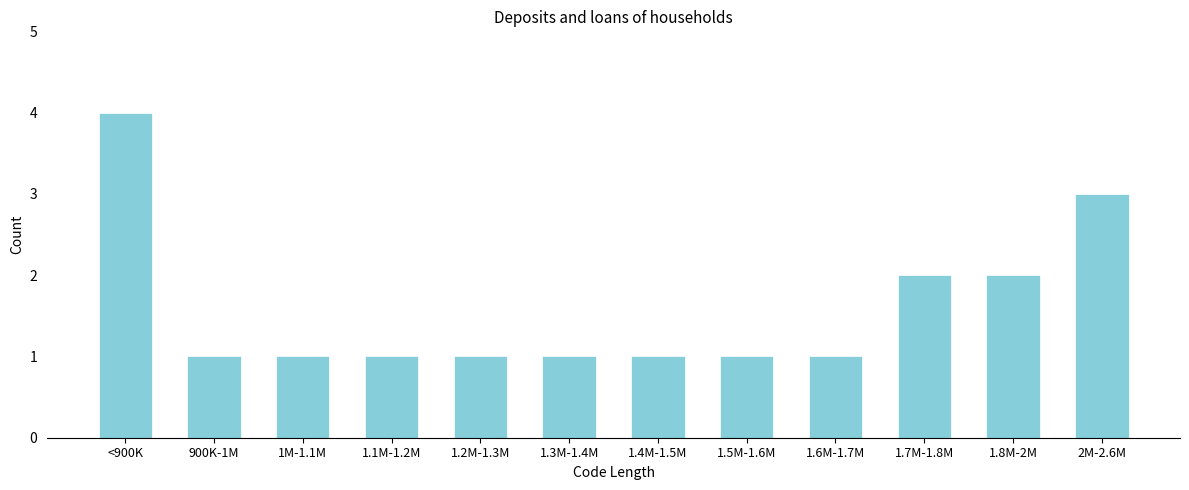

Reading left to right, extract all data points from this chart.

<900K=4	900K-1M=1	1M-1.1M=1	1.1M-1.2M=1	1.2M-1.3M=1	1.3M-1.4M=1	1.4M-1.5M=1	1.5M-1.6M=1	1.6M-1.7M=1	1.7M-1.8M=2	1.8M-2M=2	2M-2.6M=3